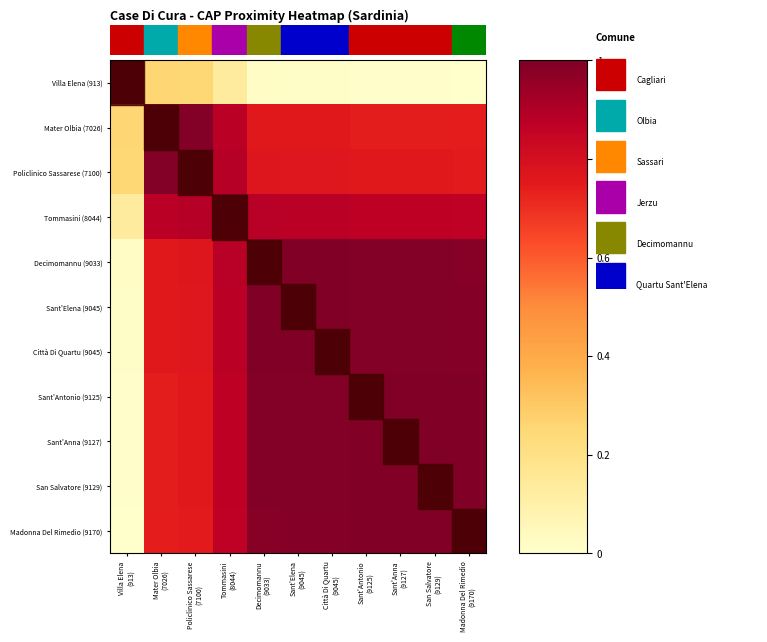

Reading right to left, transcribe all the data shown in this chart.

Villa Elena (913): Madonna Del Rimedio
(9170)=0.0	San Salvatore
(9129)=0.0	Sant'Anna
(9127)=0.0	Sant'Antonio
(9125)=0.0	Città Di Quartu
(9045)=0.0	Sant'Elena
(9045)=0.0	Decimomannu
(9033)=0.0	Tommasini
(8044)=0.1	Policlinico Sassarese
(7100)=0.3	Mater Olbia
(7026)=0.3	Villa Elena
(913)=1.0
Mater Olbia (7026): Madonna Del Rimedio
(9170)=0.7	San Salvatore
(9129)=0.7	Sant'Anna
(9127)=0.7	Sant'Antonio
(9125)=0.7	Città Di Quartu
(9045)=0.8	Sant'Elena
(9045)=0.8	Decimomannu
(9033)=0.8	Tommasini
(8044)=0.9	Policlinico Sassarese
(7100)=1.0	Mater Olbia
(7026)=1.0	Villa Elena
(913)=0.3
Policlinico Sassarese (7100): Madonna Del Rimedio
(9170)=0.7	San Salvatore
(9129)=0.8	Sant'Anna
(9127)=0.8	Sant'Antonio
(9125)=0.8	Città Di Quartu
(9045)=0.8	Sant'Elena
(9045)=0.8	Decimomannu
(9033)=0.8	Tommasini
(8044)=0.9	Policlinico Sassarese
(7100)=1.0	Mater Olbia
(7026)=1.0	Villa Elena
(913)=0.3
Tommasini (8044): Madonna Del Rimedio
(9170)=0.9	San Salvatore
(9129)=0.9	Sant'Anna
(9127)=0.9	Sant'Antonio
(9125)=0.9	Città Di Quartu
(9045)=0.9	Sant'Elena
(9045)=0.9	Decimomannu
(9033)=0.9	Tommasini
(8044)=1.0	Policlinico Sassarese
(7100)=0.9	Mater Olbia
(7026)=0.9	Villa Elena
(913)=0.1
Decimomannu (9033): Madonna Del Rimedio
(9170)=1.0	San Salvatore
(9129)=1.0	Sant'Anna
(9127)=1.0	Sant'Antonio
(9125)=1.0	Città Di Quartu
(9045)=1.0	Sant'Elena
(9045)=1.0	Decimomannu
(9033)=1.0	Tommasini
(8044)=0.9	Policlinico Sassarese
(7100)=0.8	Mater Olbia
(7026)=0.8	Villa Elena
(913)=0.0
Sant'Elena (9045): Madonna Del Rimedio
(9170)=1.0	San Salvatore
(9129)=1.0	Sant'Anna
(9127)=1.0	Sant'Antonio
(9125)=1.0	Città Di Quartu
(9045)=1.0	Sant'Elena
(9045)=1.0	Decimomannu
(9033)=1.0	Tommasini
(8044)=0.9	Policlinico Sassarese
(7100)=0.8	Mater Olbia
(7026)=0.8	Villa Elena
(913)=0.0
Città Di Quartu (9045): Madonna Del Rimedio
(9170)=1.0	San Salvatore
(9129)=1.0	Sant'Anna
(9127)=1.0	Sant'Antonio
(9125)=1.0	Città Di Quartu
(9045)=1.0	Sant'Elena
(9045)=1.0	Decimomannu
(9033)=1.0	Tommasini
(8044)=0.9	Policlinico Sassarese
(7100)=0.8	Mater Olbia
(7026)=0.8	Villa Elena
(913)=0.0
Sant'Antonio (9125): Madonna Del Rimedio
(9170)=1.0	San Salvatore
(9129)=1.0	Sant'Anna
(9127)=1.0	Sant'Antonio
(9125)=1.0	Città Di Quartu
(9045)=1.0	Sant'Elena
(9045)=1.0	Decimomannu
(9033)=1.0	Tommasini
(8044)=0.9	Policlinico Sassarese
(7100)=0.8	Mater Olbia
(7026)=0.7	Villa Elena
(913)=0.0
Sant'Anna (9127): Madonna Del Rimedio
(9170)=1.0	San Salvatore
(9129)=1.0	Sant'Anna
(9127)=1.0	Sant'Antonio
(9125)=1.0	Città Di Quartu
(9045)=1.0	Sant'Elena
(9045)=1.0	Decimomannu
(9033)=1.0	Tommasini
(8044)=0.9	Policlinico Sassarese
(7100)=0.8	Mater Olbia
(7026)=0.7	Villa Elena
(913)=0.0
San Salvatore (9129): Madonna Del Rimedio
(9170)=1.0	San Salvatore
(9129)=1.0	Sant'Anna
(9127)=1.0	Sant'Antonio
(9125)=1.0	Città Di Quartu
(9045)=1.0	Sant'Elena
(9045)=1.0	Decimomannu
(9033)=1.0	Tommasini
(8044)=0.9	Policlinico Sassarese
(7100)=0.8	Mater Olbia
(7026)=0.7	Villa Elena
(913)=0.0
Madonna Del Rimedio (9170): Madonna Del Rimedio
(9170)=1.0	San Salvatore
(9129)=1.0	Sant'Anna
(9127)=1.0	Sant'Antonio
(9125)=1.0	Città Di Quartu
(9045)=1.0	Sant'Elena
(9045)=1.0	Decimomannu
(9033)=1.0	Tommasini
(8044)=0.9	Policlinico Sassarese
(7100)=0.7	Mater Olbia
(7026)=0.7	Villa Elena
(913)=0.0